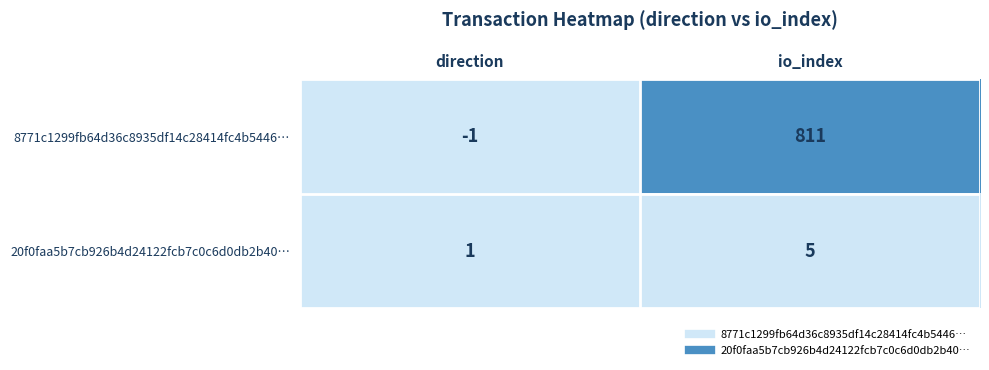

What is the total value across all series at io_index?

816